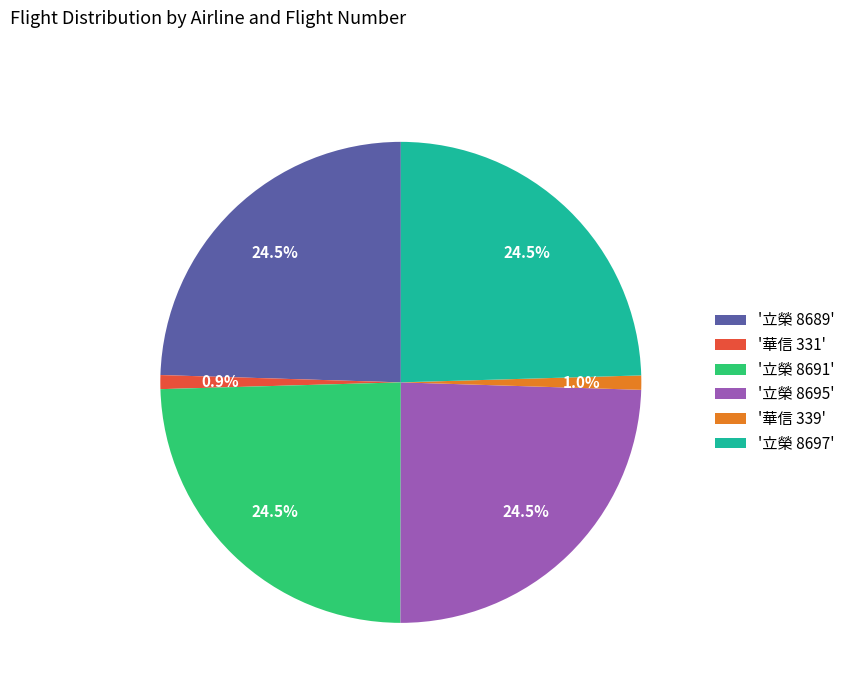

Is the sum of '立榮 8691' and '華信 331' greater than half?

No